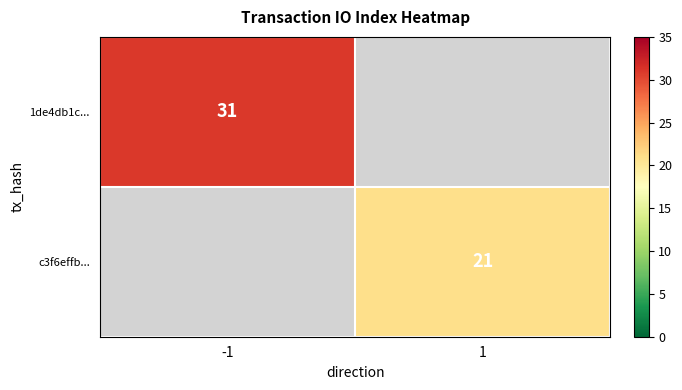

The 1de4db1c... series shows 31 at -1. True or false?

True